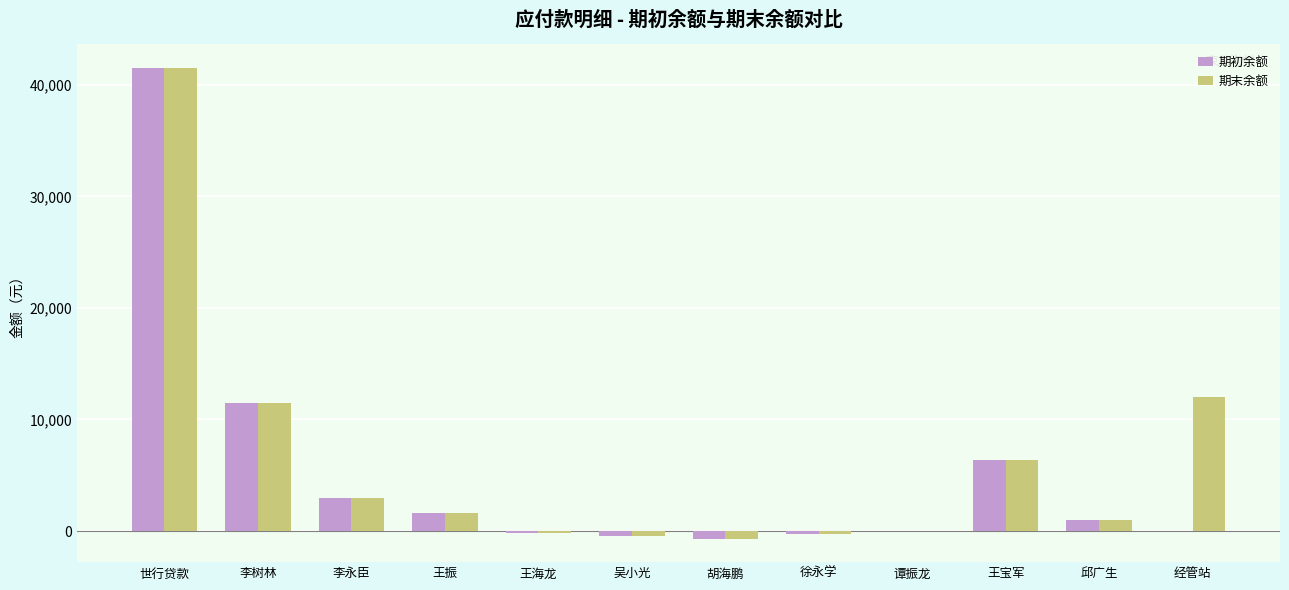

At which category does the chart reach its peak across all series?

世行贷款